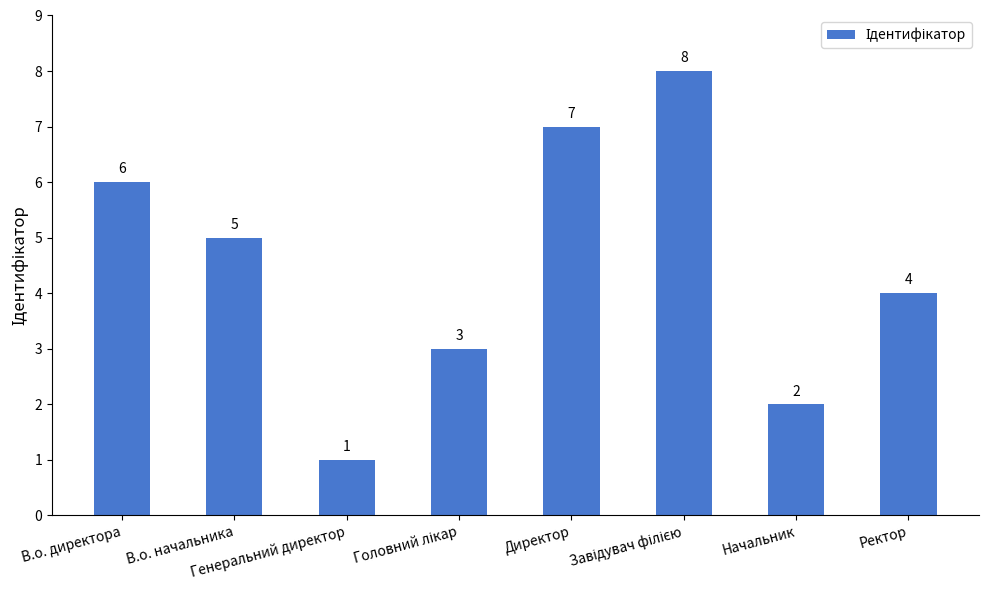

Are the bars grouped side by side (vs. stacked)?

No